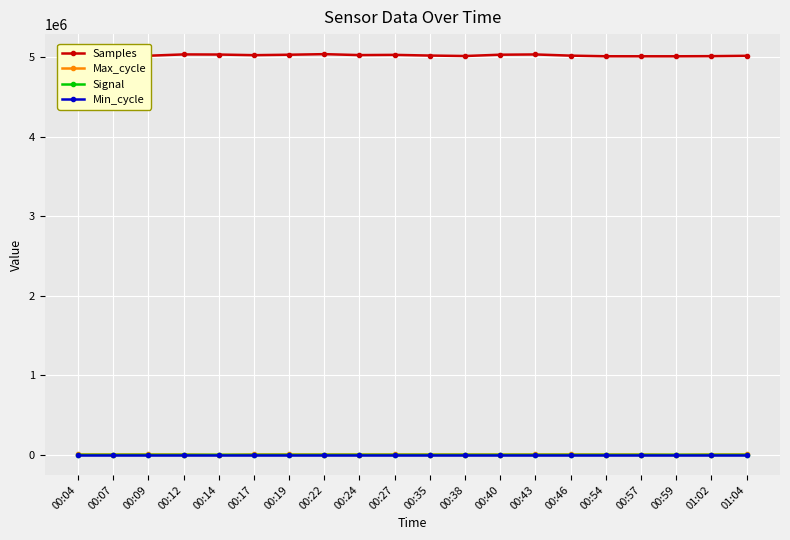

True or false: Samples and Min_cycle cross at least once.

False